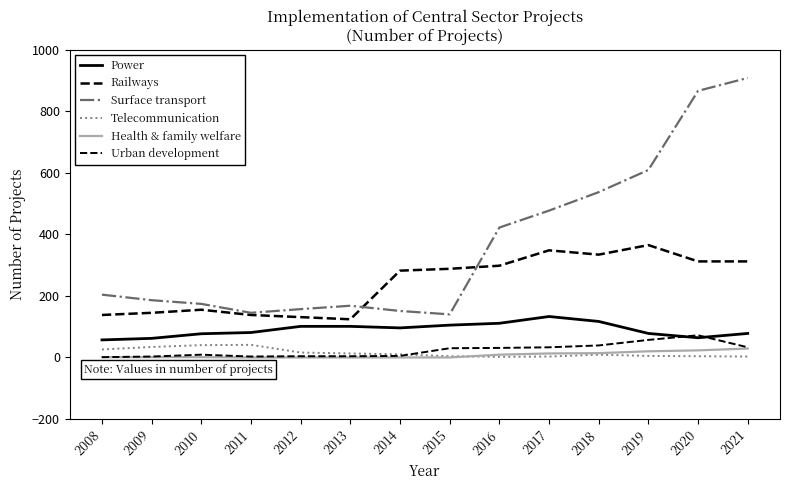

Does the chart have visible grid lines?

No